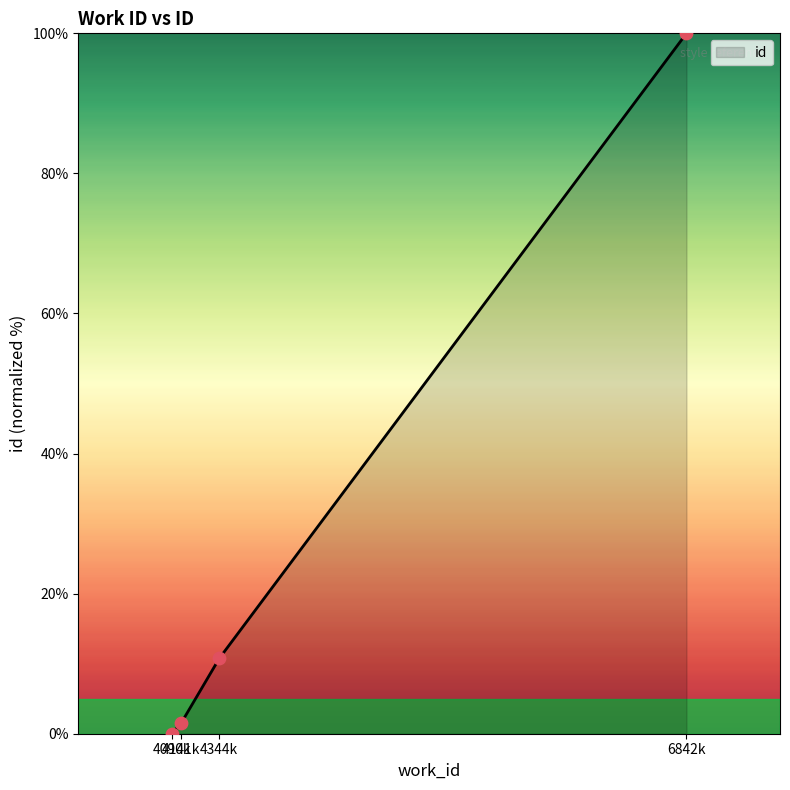

Between 4141k and 6842k, which is larger?

6842k